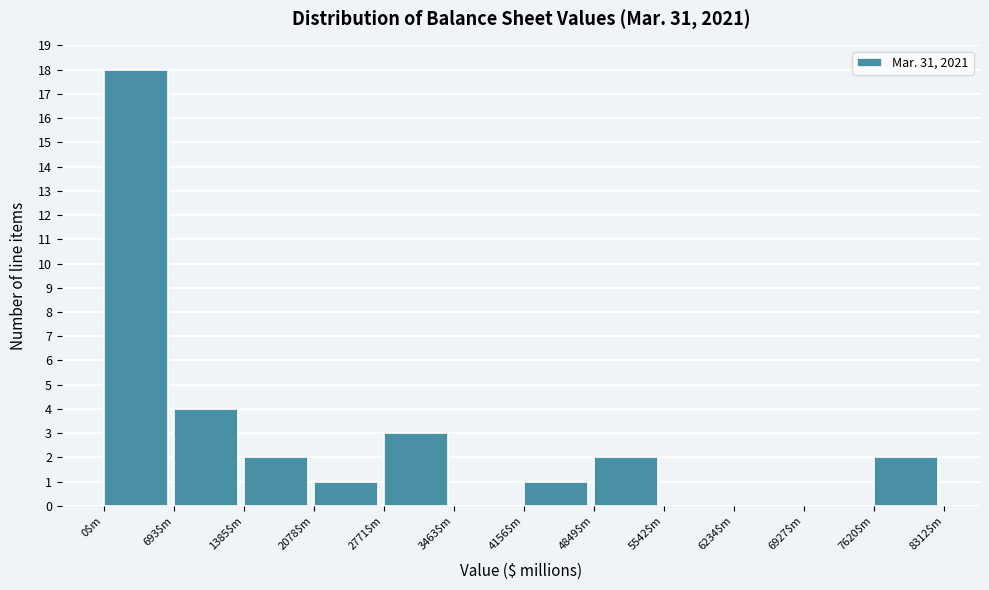

Reading left to right, list every bar in this chart as the range it spans on the x-axis followed by its height. Neither the bar edges nor the heights are printed on the chart, so give them approximately, as read against the axes.

0 to 700: 18
700 to 1400: 4
1400 to 2100: 2
2100 to 2800: 1
2800 to 3500: 3
3500 to 4200: 0
4200 to 4800: 1
4800 to 5500: 2
5500 to 6200: 0
6200 to 6900: 0
6900 to 7600: 0
7600 to 8300: 2